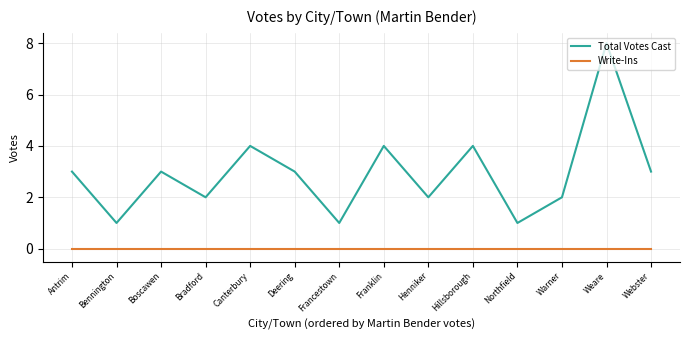

Count the number of categories in the chart.

14